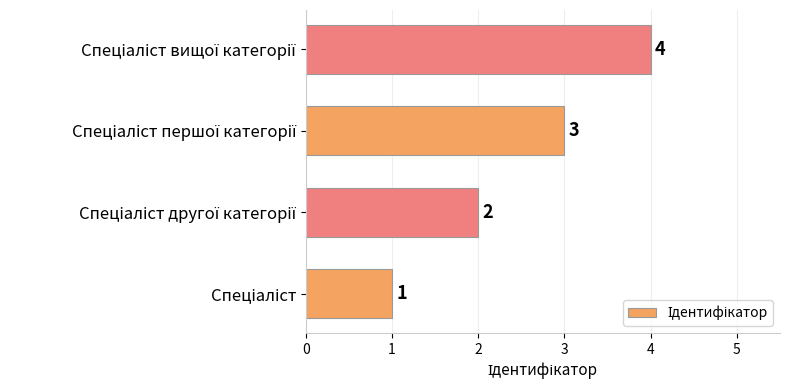

How many values are between 2 and 4?

3